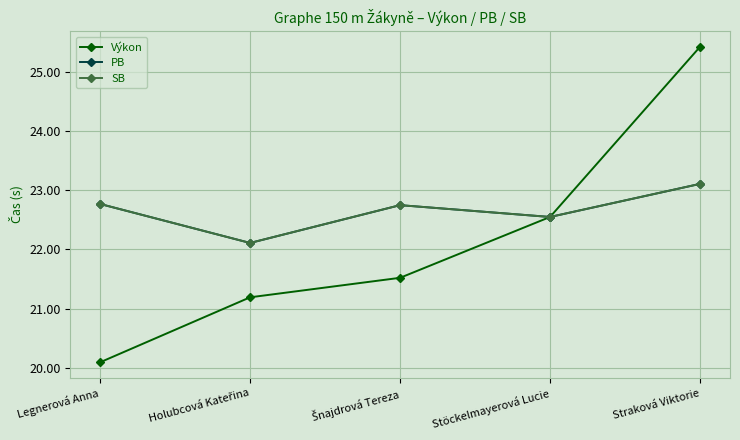

Which has a higher value, Legnerová Anna or Straková Viktorie?

Straková Viktorie